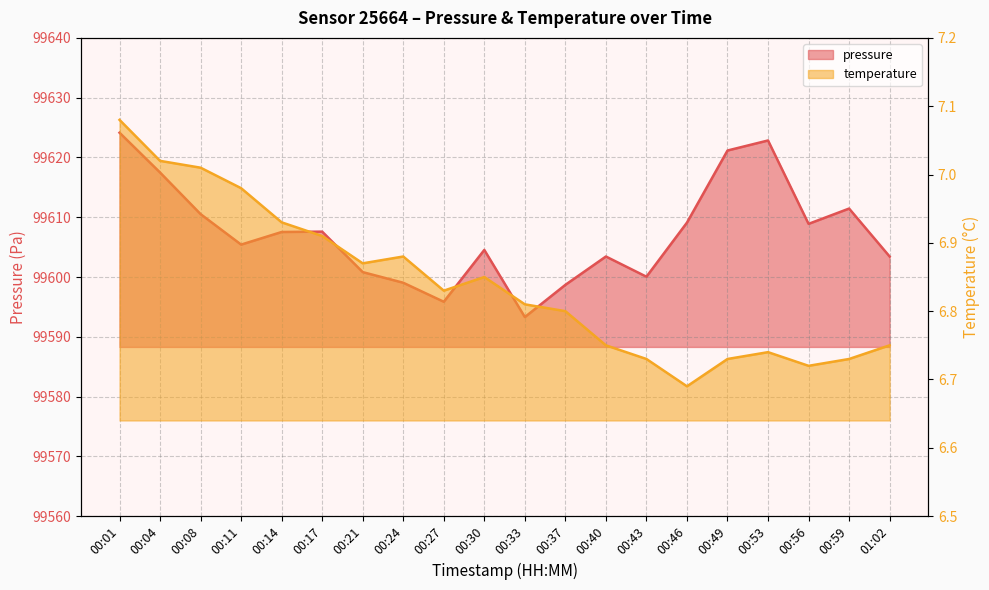

What is the difference between the maximum and minimum values in the temperature series?

0.4